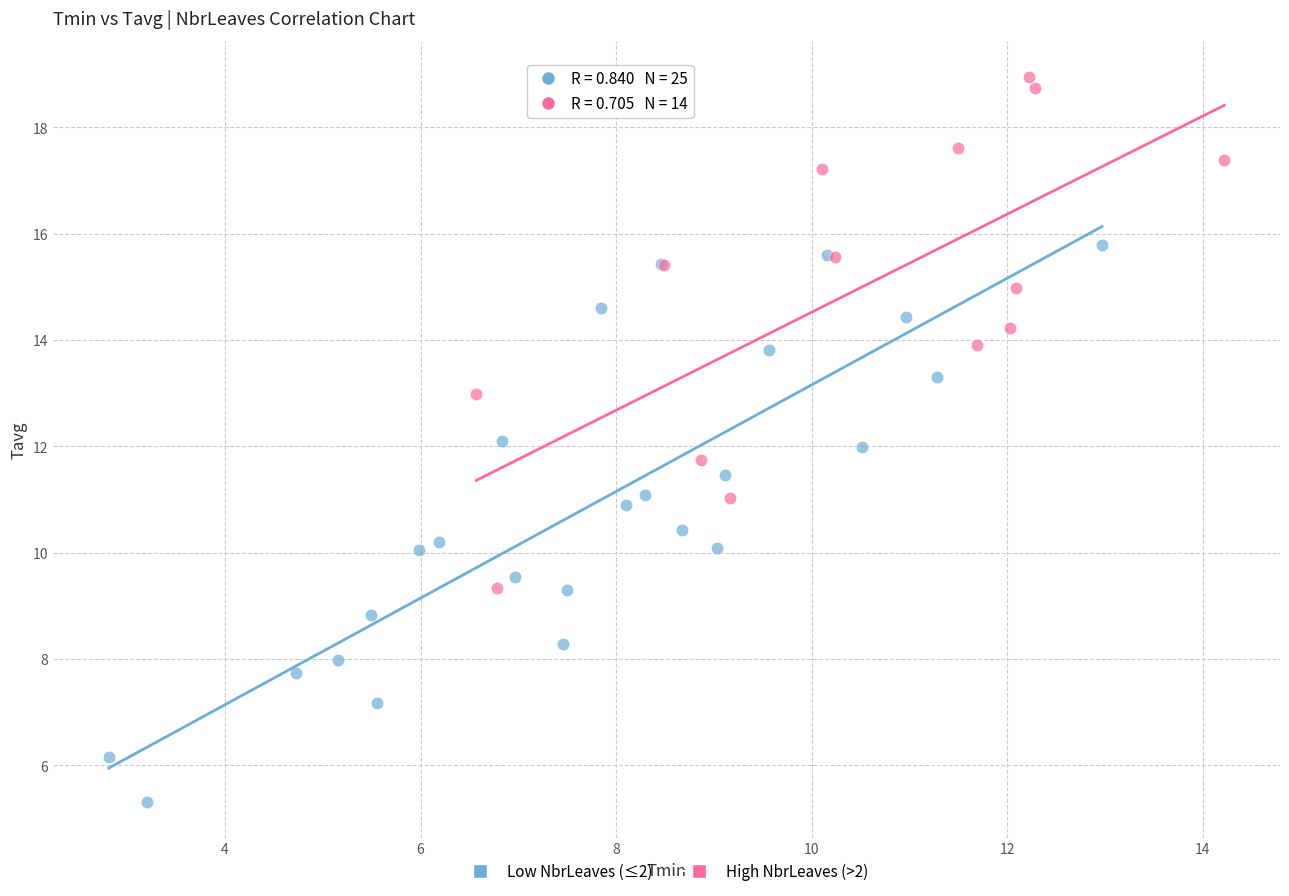

Which series contains the highest Y value?

High NbrLeaves (>2)